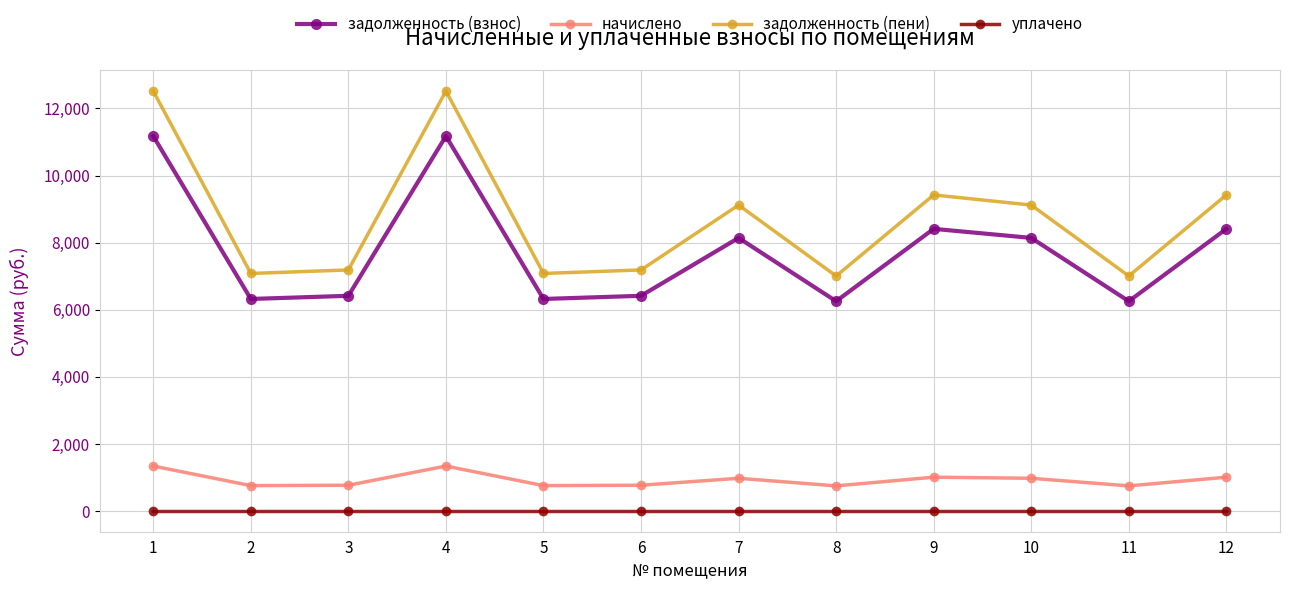

True or false: уплачено and задолженность (взнос) intersect in this chart.

False